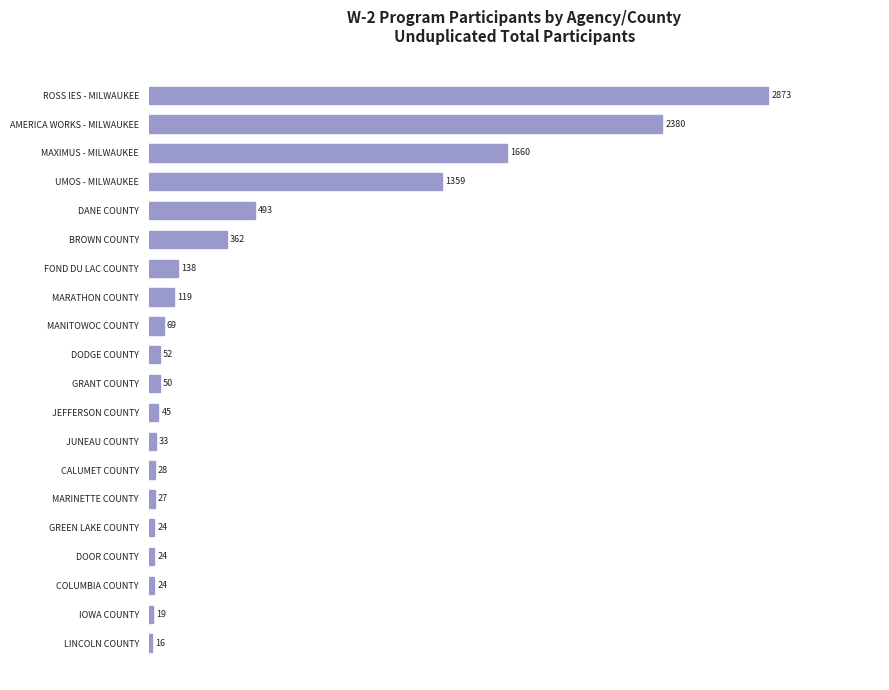

Reading top to bottom, what are all the values shown in this chart?

ROSS IES - MILWAUKEE=2873	AMERICA WORKS - MILWAUKEE=2380	MAXIMUS - MILWAUKEE=1660	UMOS - MILWAUKEE=1359	DANE COUNTY=493	BROWN COUNTY=362	FOND DU LAC COUNTY=138	MARATHON COUNTY=119	MANITOWOC COUNTY=69	DODGE COUNTY=52	GRANT COUNTY=50	JEFFERSON COUNTY=45	JUNEAU COUNTY=33	CALUMET COUNTY=28	MARINETTE COUNTY=27	GREEN LAKE COUNTY=24	DOOR COUNTY=24	COLUMBIA COUNTY=24	IOWA COUNTY=19	LINCOLN COUNTY=16